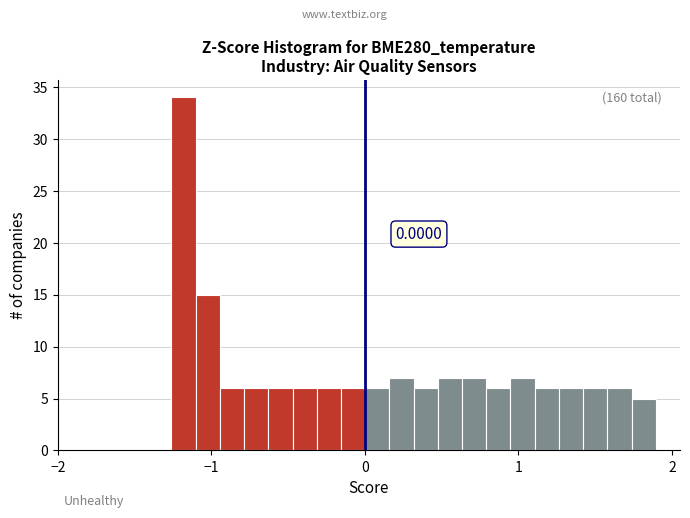

Around what value on the x-axis is the tallest bar? Give the approximate position of its centre, as read against the axis.

-1.2